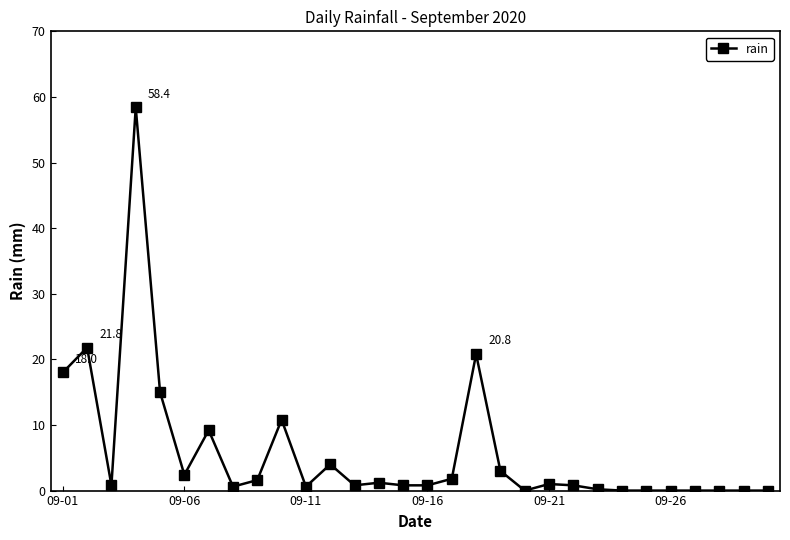

True or false: there are more than 2 points higher than both neighbors.

True